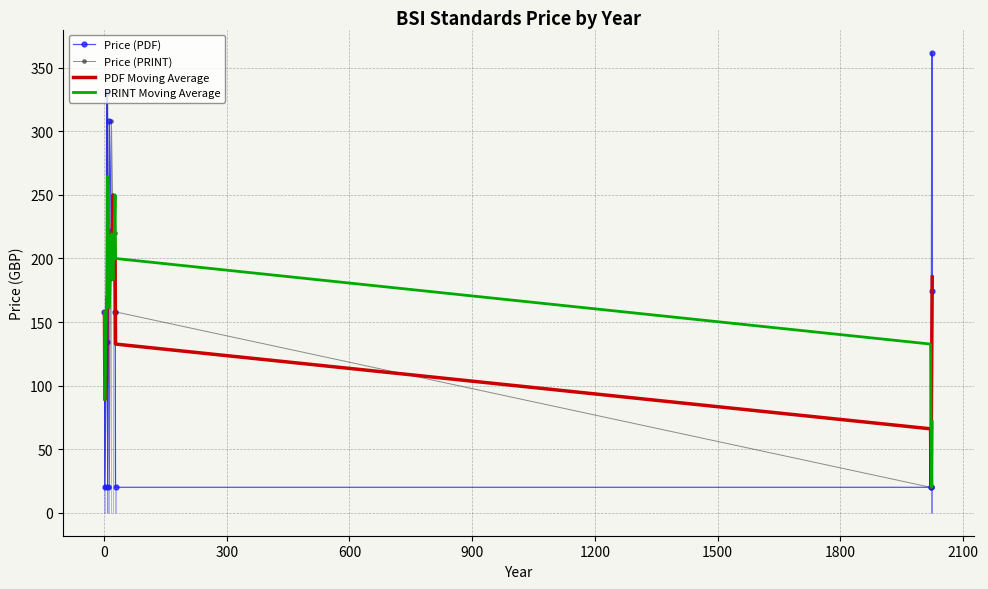

What is the minimum value for PRINT Moving Average?

20.0